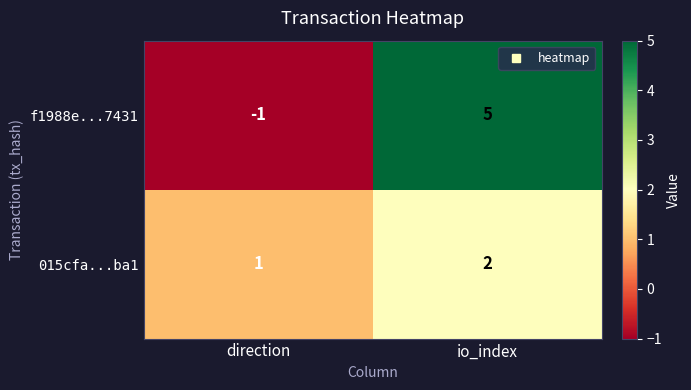

True or false: f1988e...7431 has a value of -1 at direction.

True